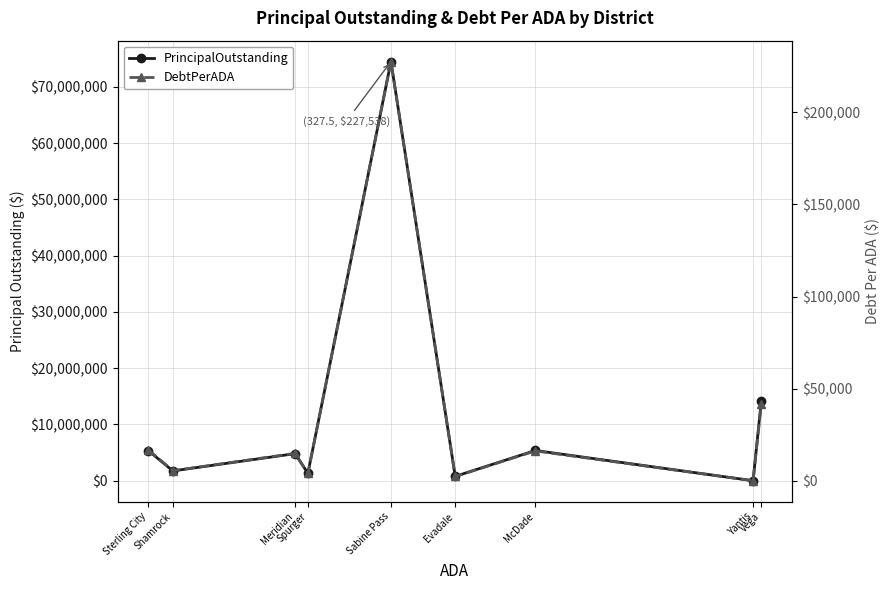

What is the label of the 1st point from the left?

Sterling City